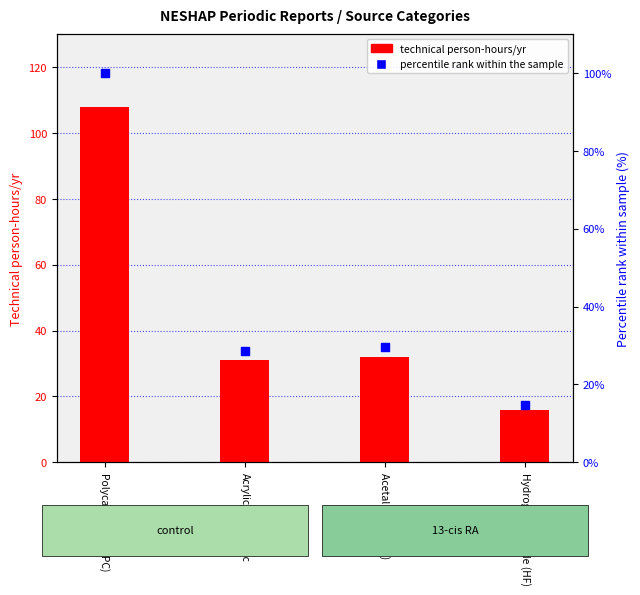

Which series has the largest Y range (max minus min)?

technical person-hours/yr